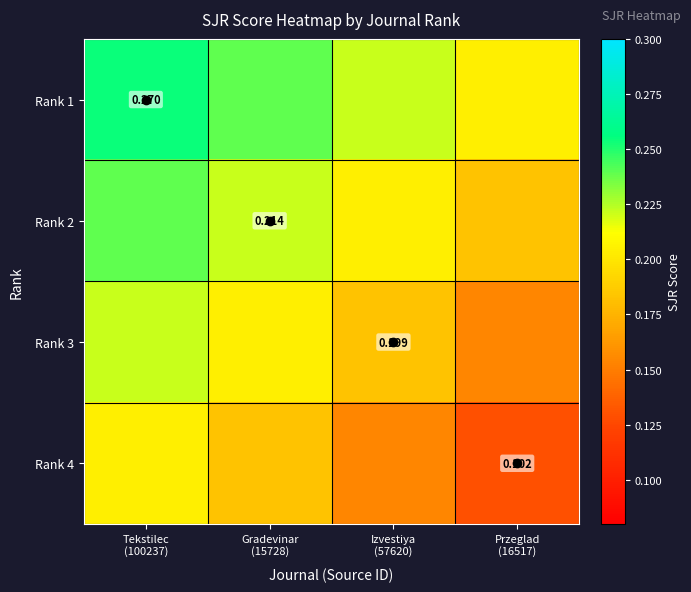

Is it true that Rank 4 equals 0.2 at Gradevinar (15728)?

True